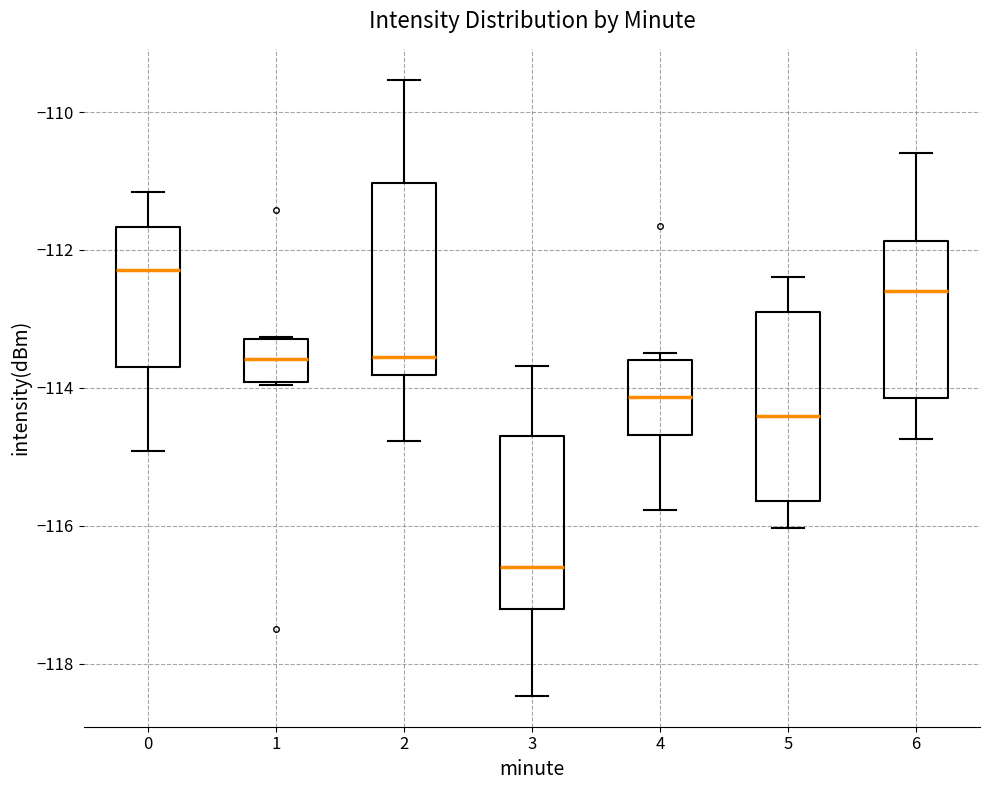

Reading left to right, read every box against the y-axis: the position of its median line, the range the box covers, and the ends of its whiskers. The values are not printed on the chart, so give them approximately, as read against the axis.

0: median -112.2, box -113.6 to -111.6, whiskers -115.0 to -111.2
1: median -113.6, box -114.0 to -113.2, whiskers -114.0 to -113.2
2: median -113.6, box -113.8 to -111.0, whiskers -114.8 to -109.6
3: median -116.6, box -117.2 to -114.8, whiskers -118.4 to -113.6
4: median -114.2, box -114.6 to -113.6, whiskers -115.8 to -113.4
5: median -114.4, box -115.6 to -113.0, whiskers -116.0 to -112.4
6: median -112.6, box -114.2 to -111.8, whiskers -114.8 to -110.6